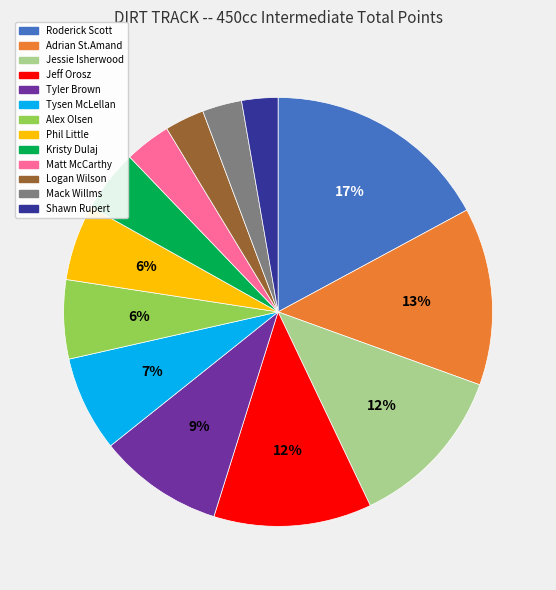

Is there a majority slice in this chart?

No